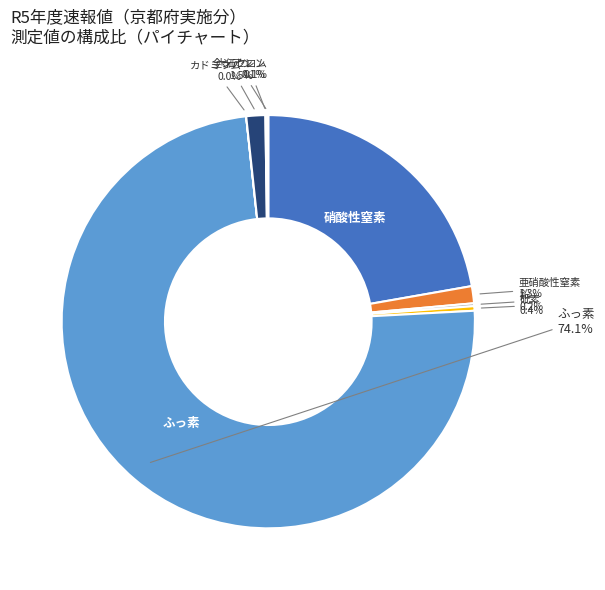

Is there a majority slice in this chart?

Yes